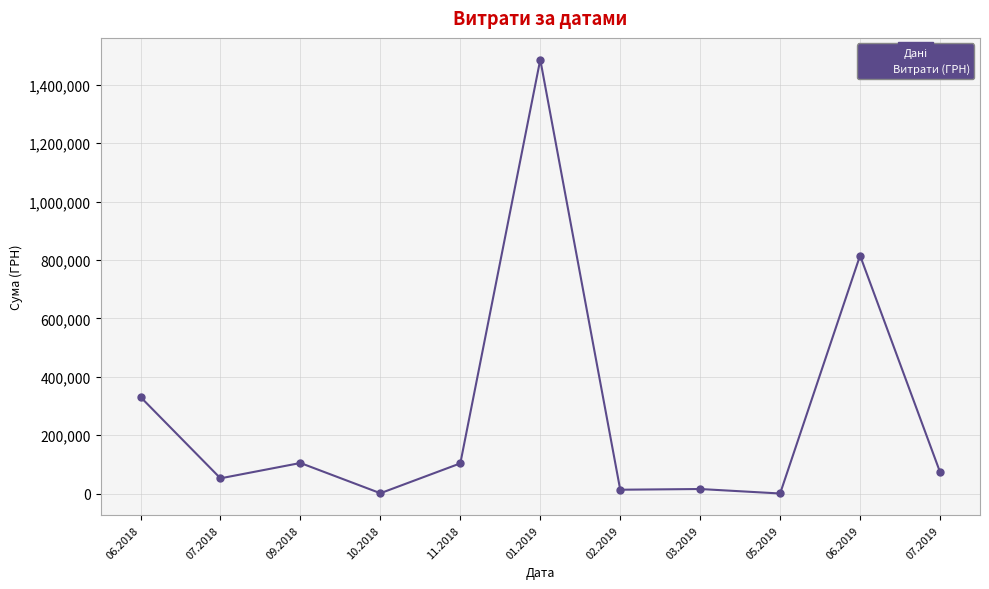

What is the difference between the values at 11.2018 and 07.2018?

51236.0